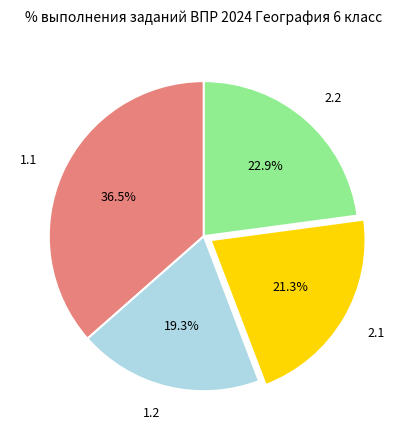

What percentage is the 2.1 slice, to the nearest percent?

21%